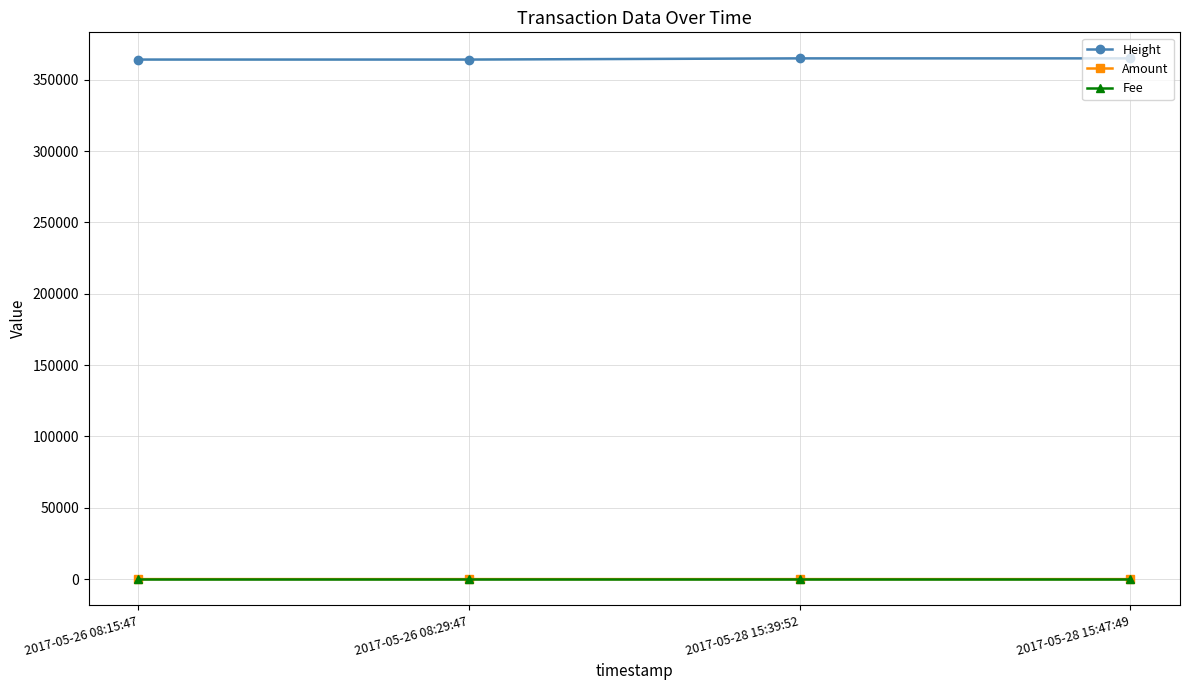

What is the label of the 4th point from the left?

2017-05-28 15:47:49